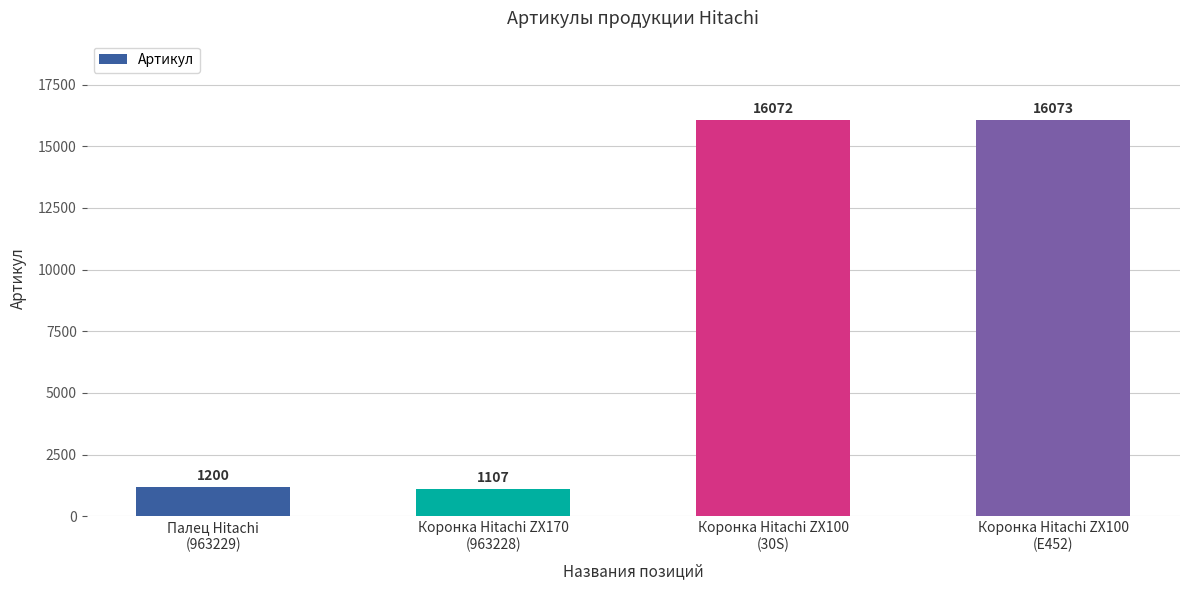

How many data points does each series have?

4